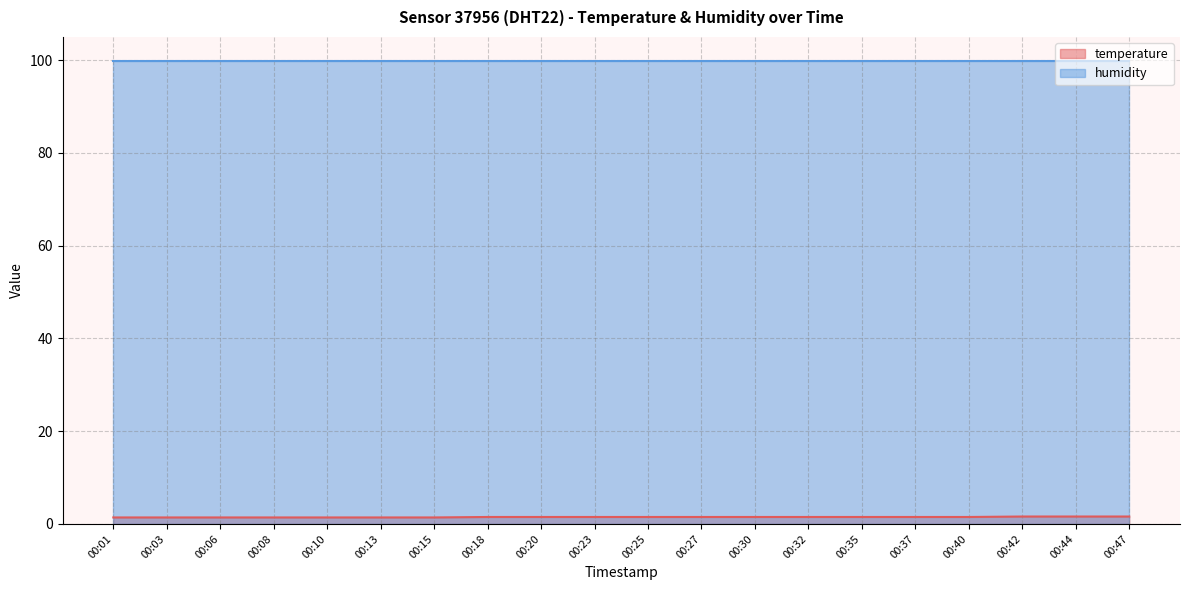

True or false: there are more than 1 points higher than both neighbors.

False